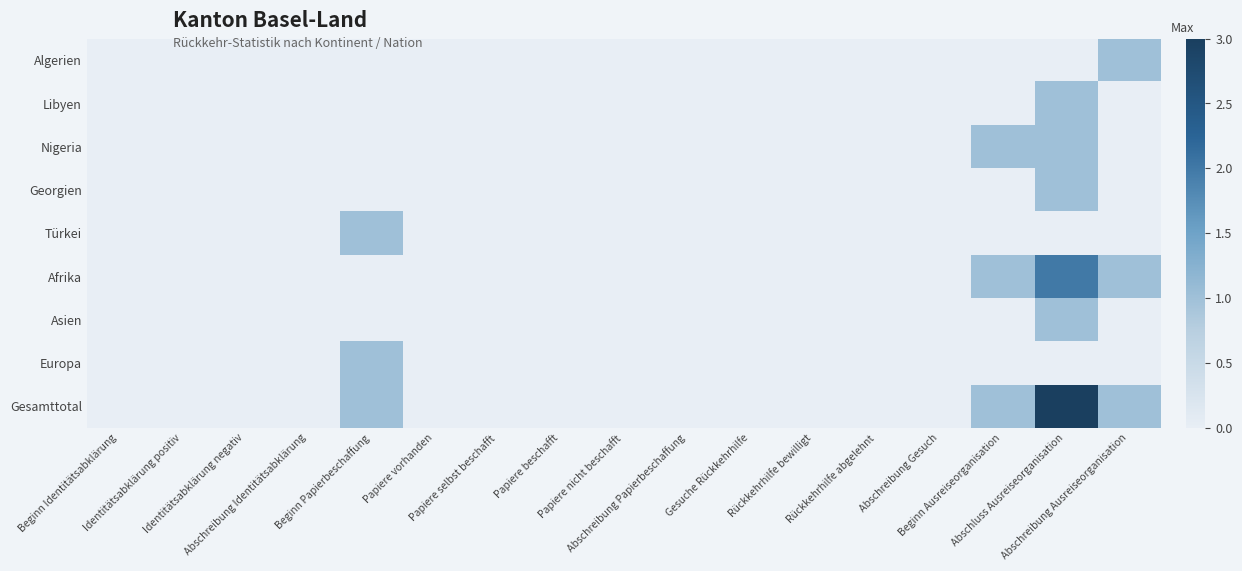

At which category does the chart reach its minimum across all series?

Beginn Identitätsabklärung